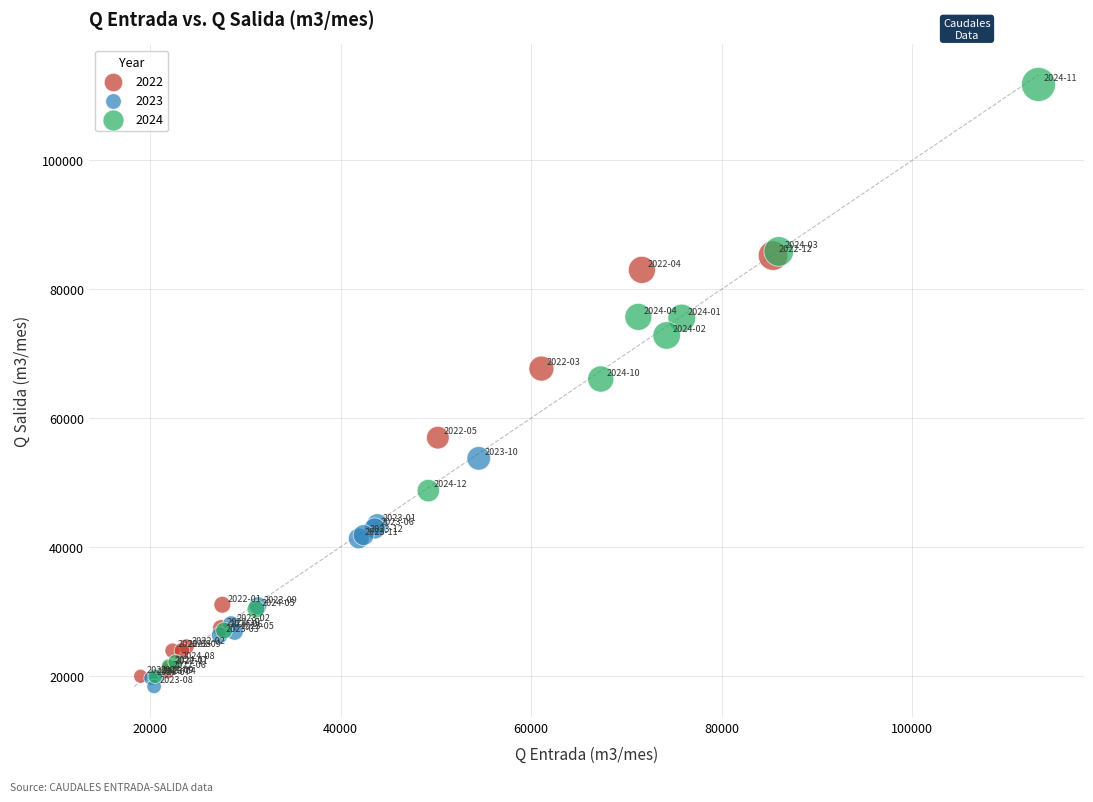

Which series reaches the maximum Y coordinate?

2024